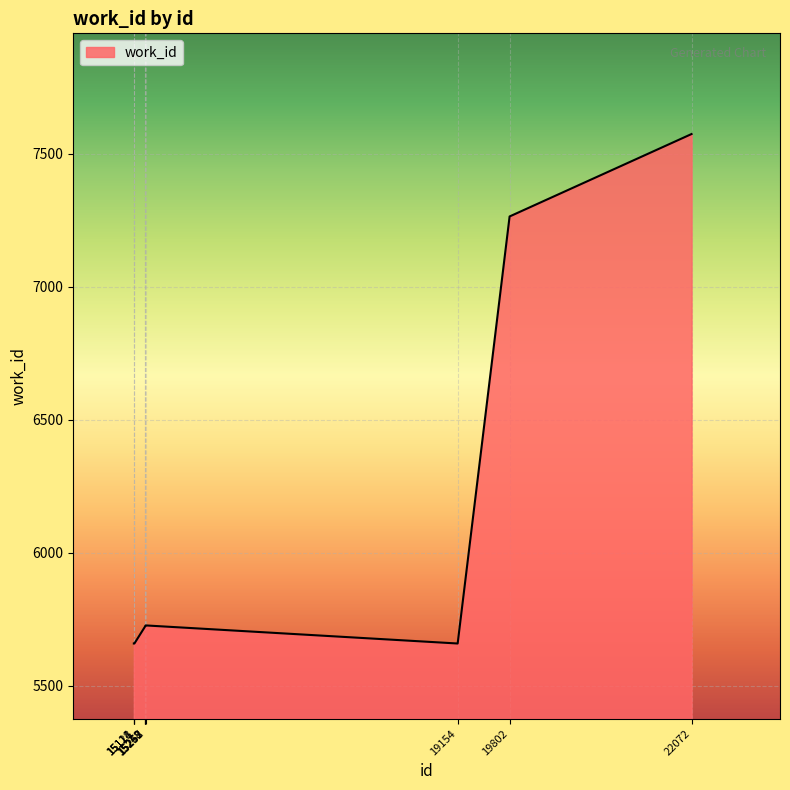

What value does the data have at 15118, to the nearest 10?

5660